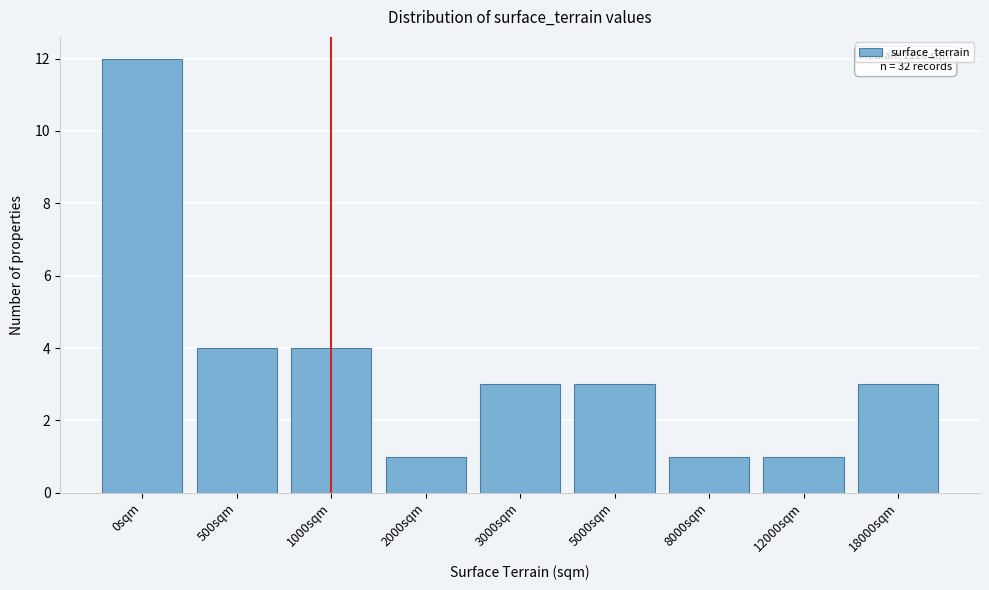

Reading left to right, extract all data points from this chart.

0sqm=12	500sqm=4	1000sqm=4	2000sqm=1	3000sqm=3	5000sqm=3	8000sqm=1	12000sqm=1	18000sqm=3